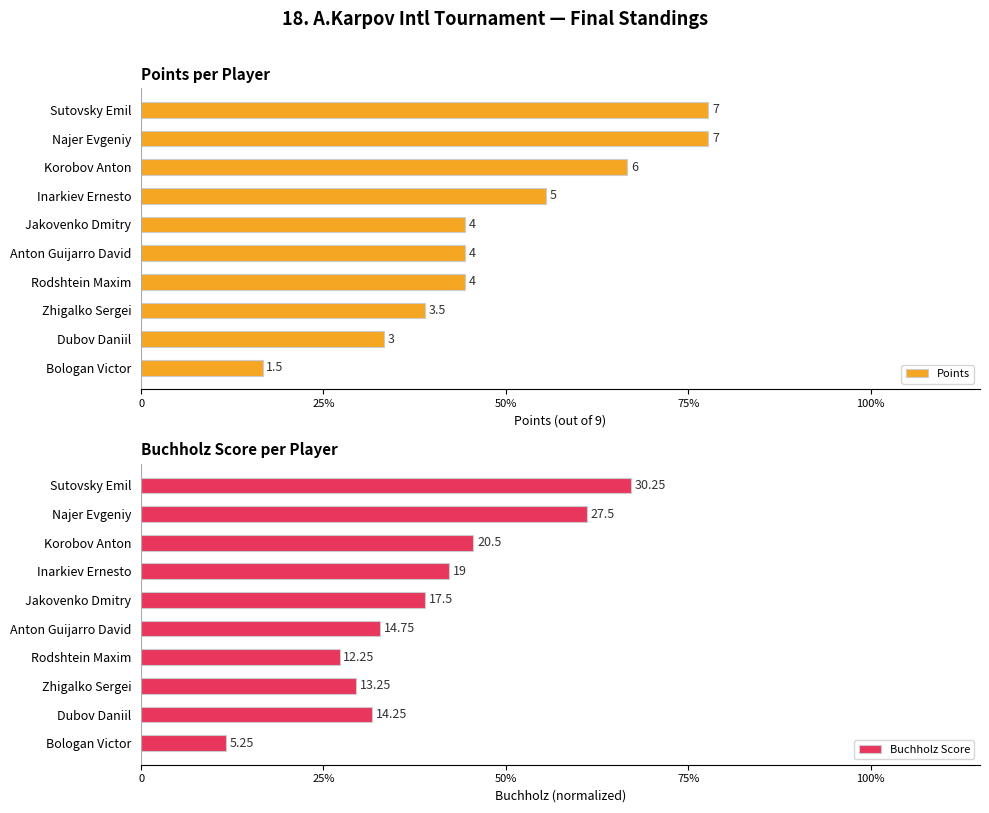

How many bars are there in total?

20